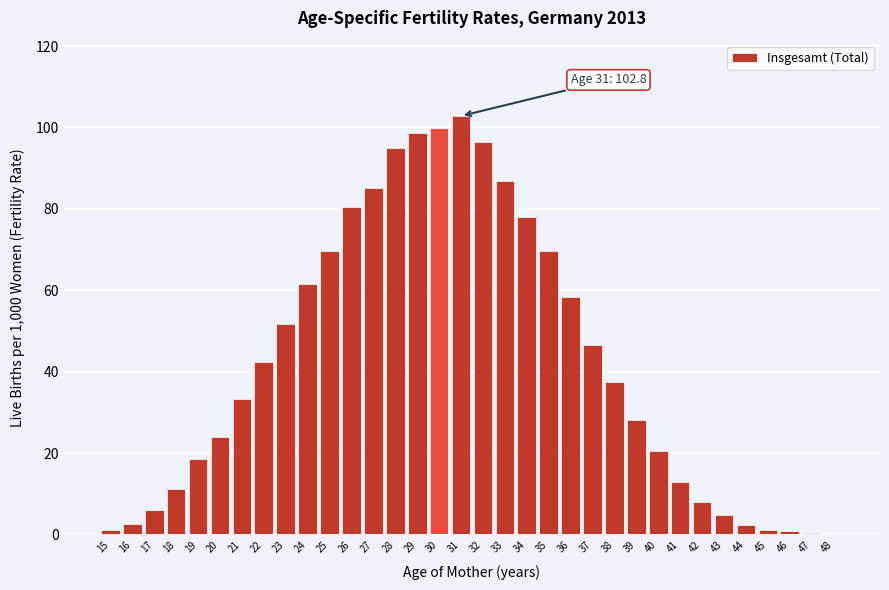

Between 41 and 31, which is larger?

31